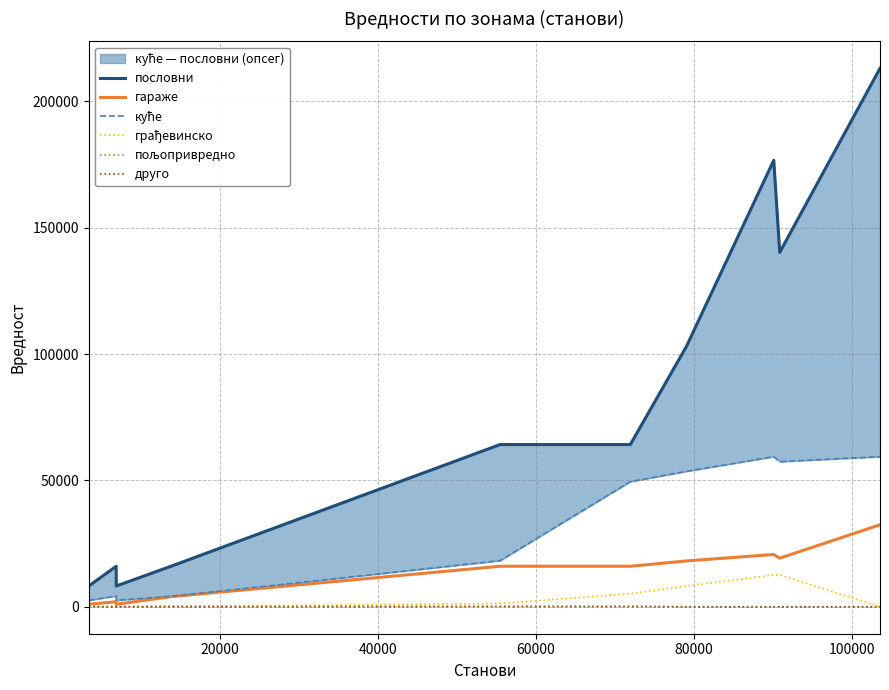

What are all the series names shown in the legend?

пословни, гараже, куће, грађевинско, пољопривредно, друго